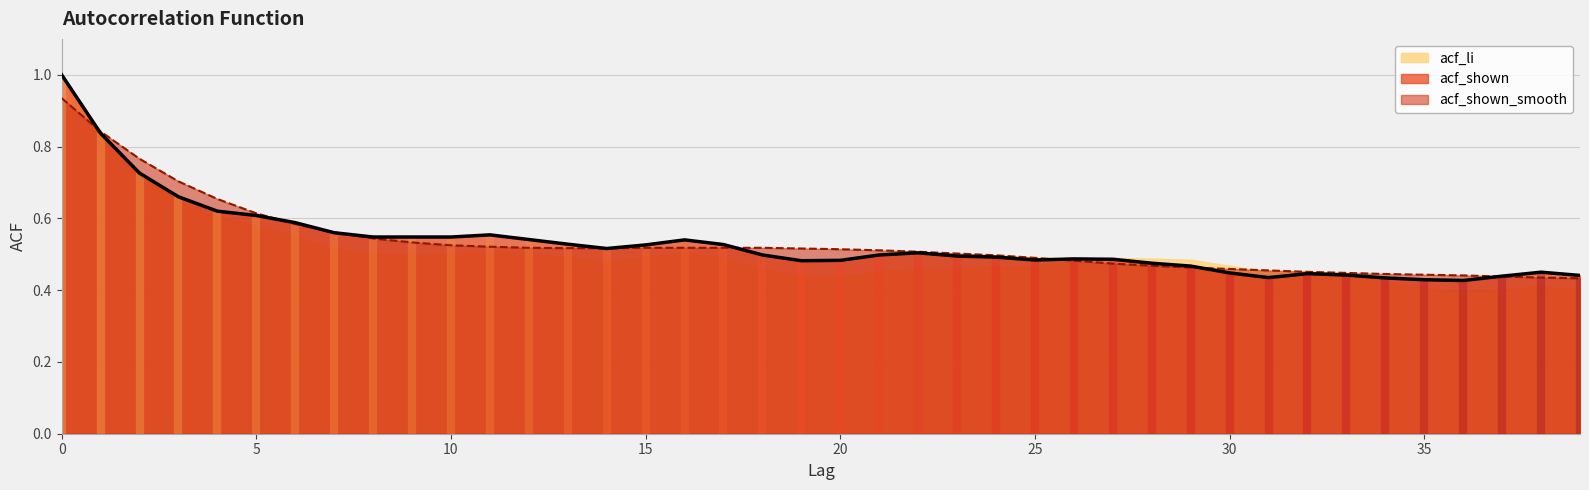

Count the acf_shown values in the range 0 to 1.

40